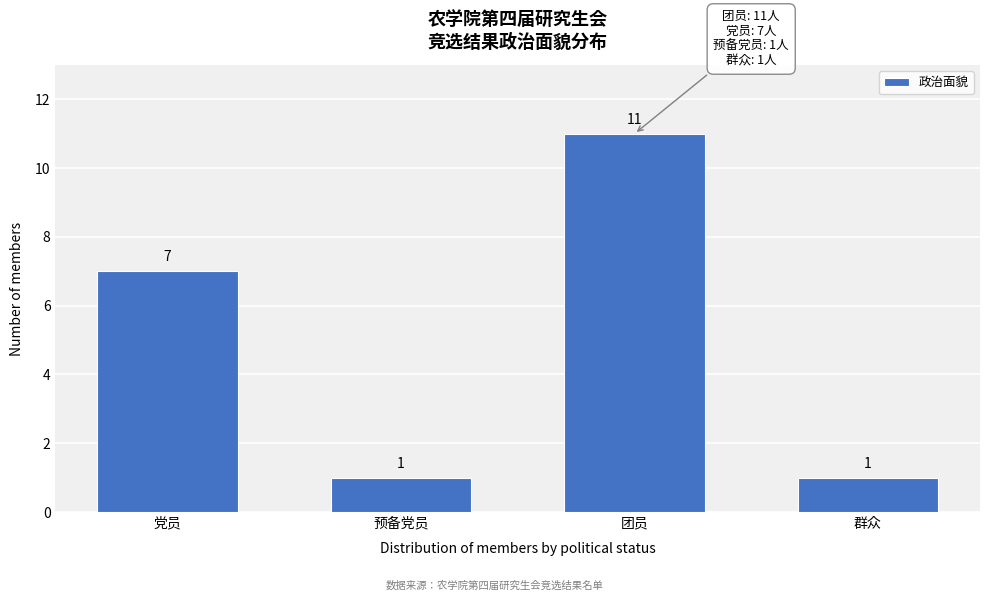

Reading left to right, list all the values displayed in this chart.

7	1	11	1